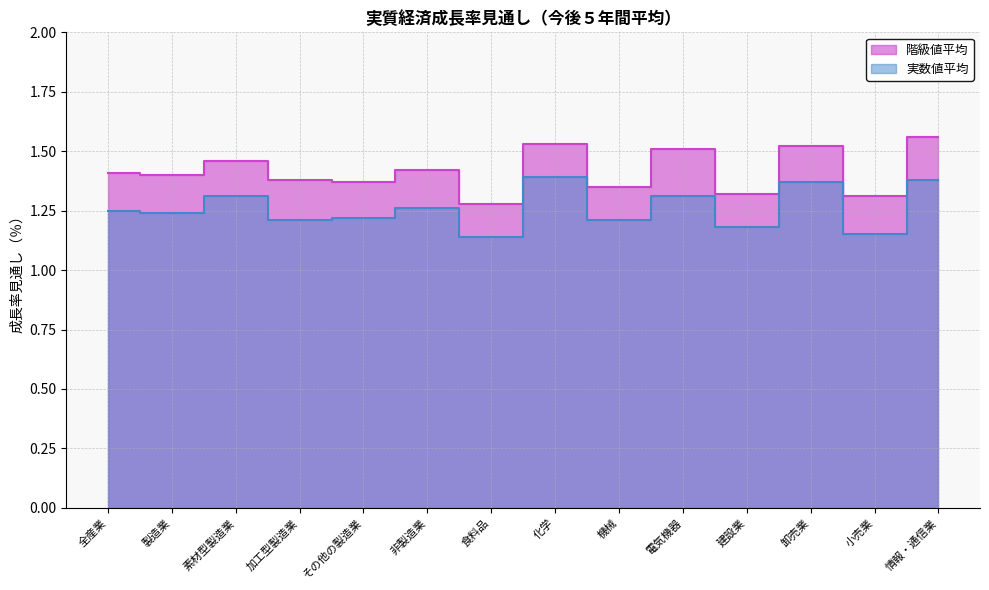

The 実数値平均 series shows 1.2 at 建設業. True or false?

True